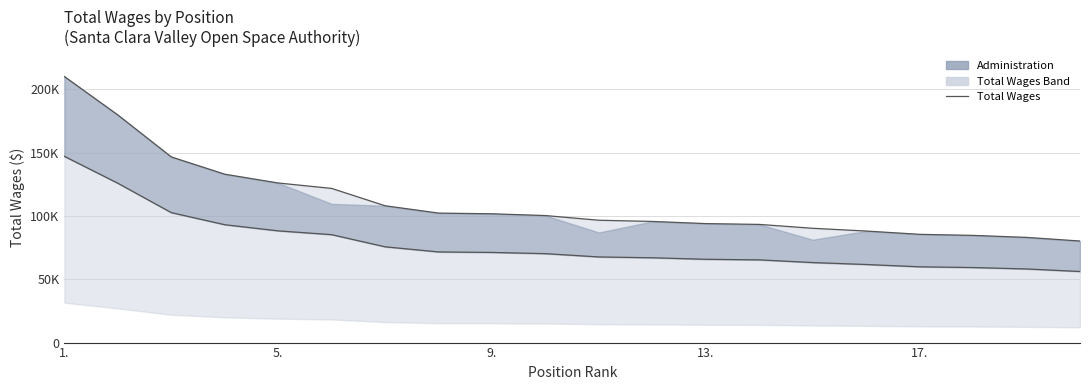

What is the average value?

110988